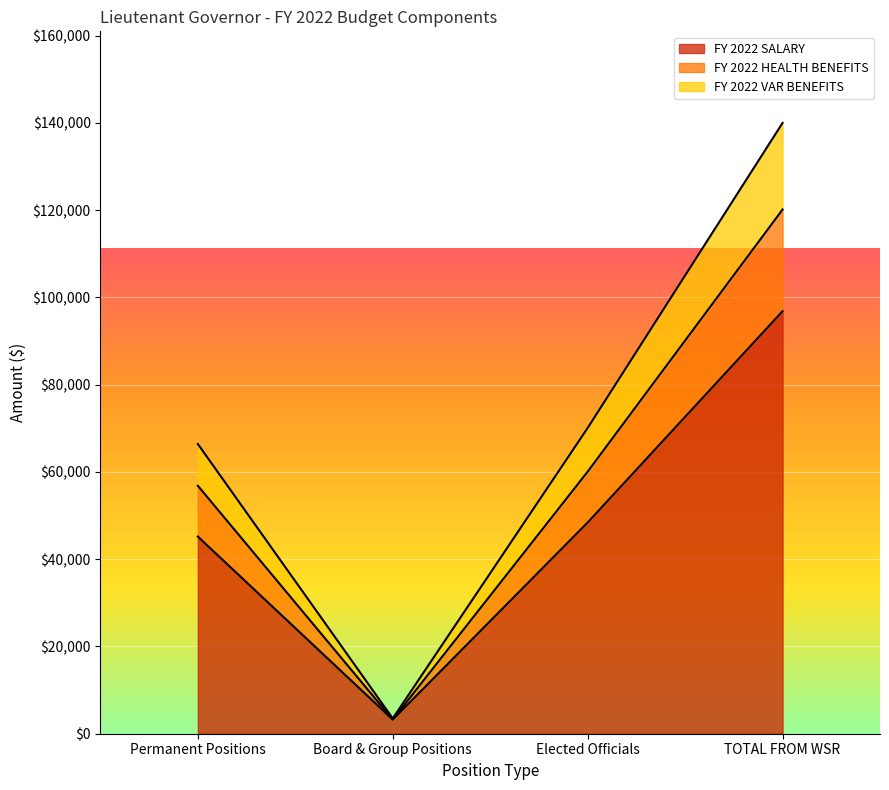

Count the number of data series in this chart.

3